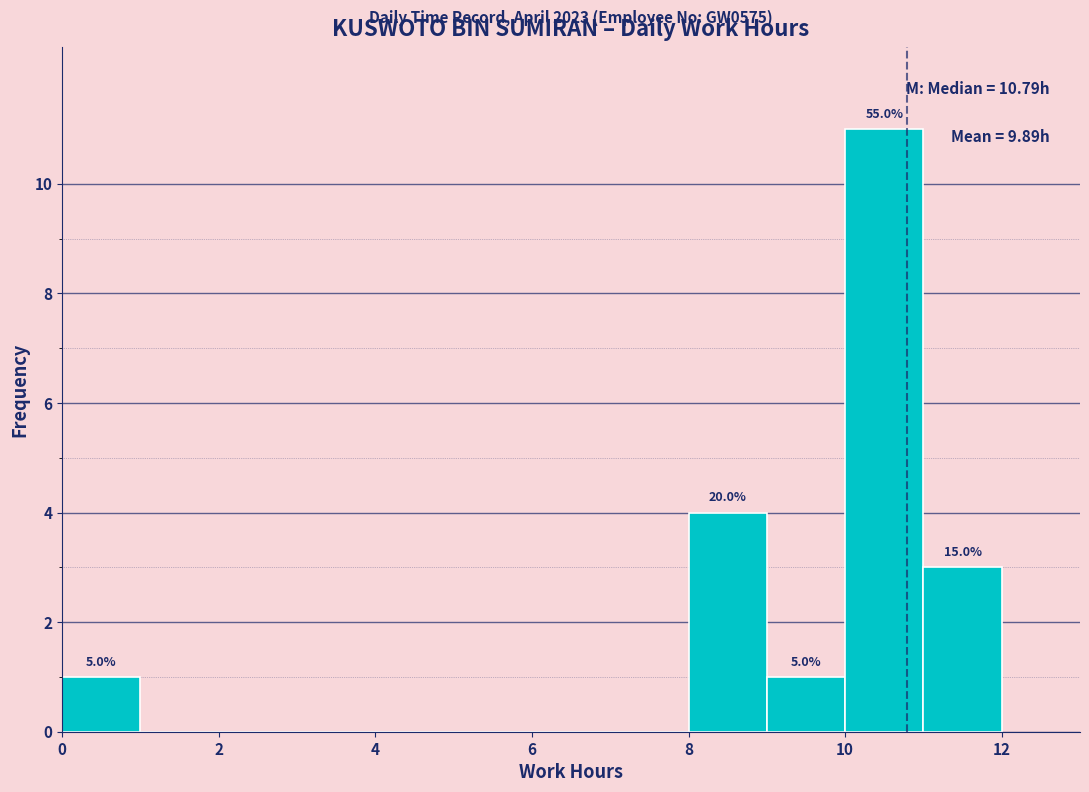

Over which range of the x-axis is the bar tallest?

10 to 11